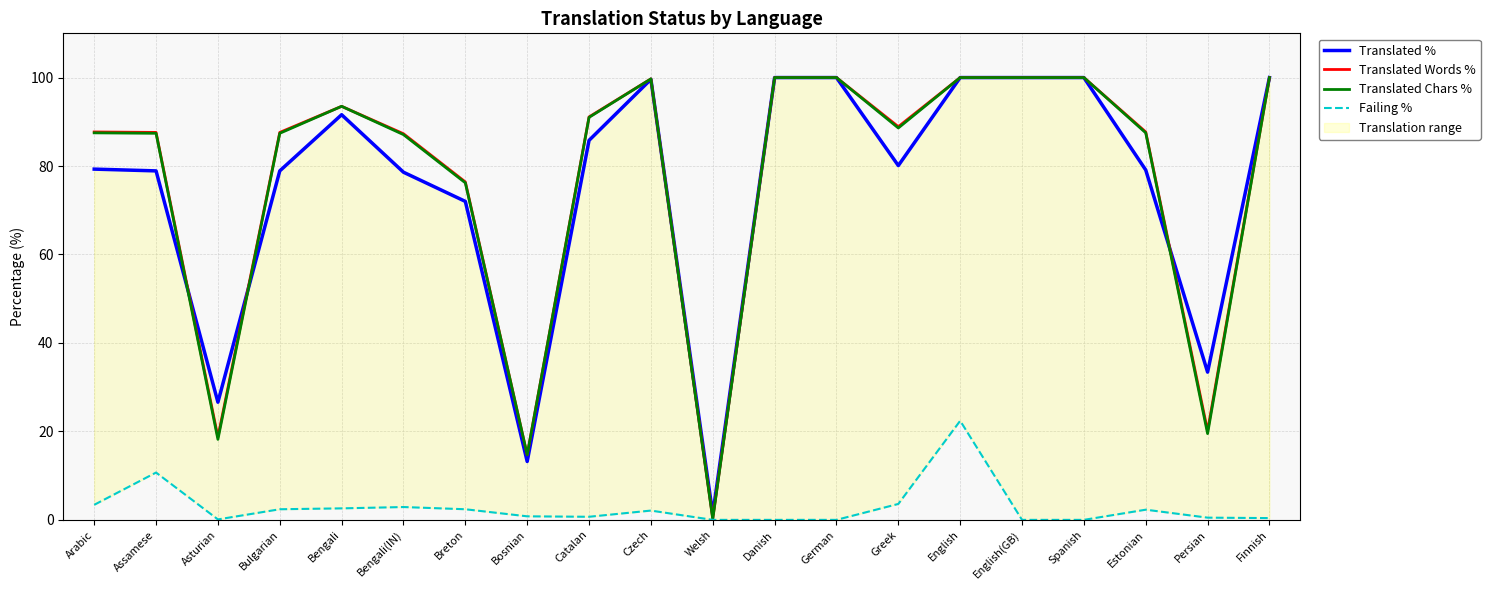

Reading right to left, transcribe all the data shown in this chart.

Translated %: 100.0	33.4	79.1	100.0	100.0	100.0	80.1	100.0	100.0	1.3	99.6	85.8	13.2	72.0	78.6	91.6	78.9	26.6	78.9	79.3
Translated Words %: 100.0	20.1	87.7	100.0	100.0	100.0	88.9	100.0	100.0	0.3	99.7	91.1	14.7	76.4	87.3	93.5	87.6	18.7	87.6	87.7
Translated Chars %: 100.0	19.5	87.5	100.0	100.0	100.0	88.6	100.0	100.0	0.2	99.7	91.0	14.7	76.2	87.1	93.5	87.4	18.2	87.4	87.5
Failing %: 0.4	0.5	2.3	0.0	0.0	22.4	3.6	0.0	0.0	0.0	2.1	0.7	0.8	2.4	2.9	2.6	2.4	0.1	10.7	3.4